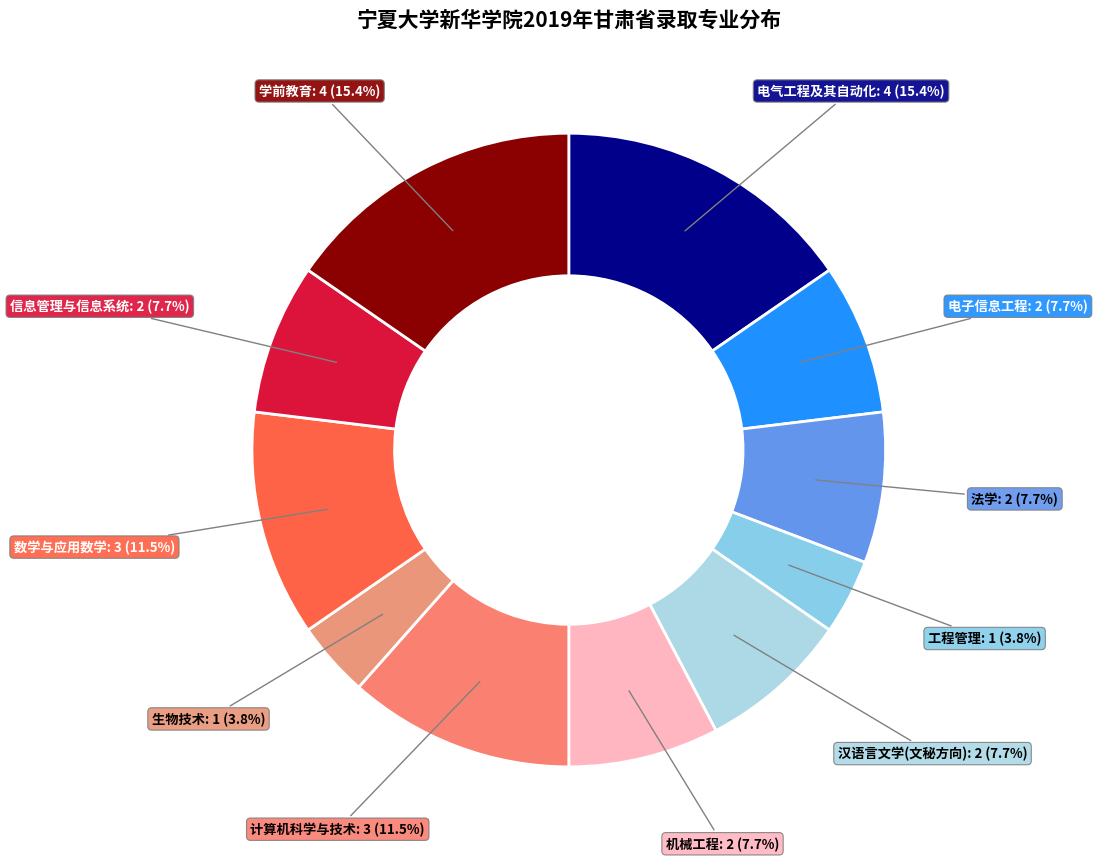

How many segments does this pie chart have?

11